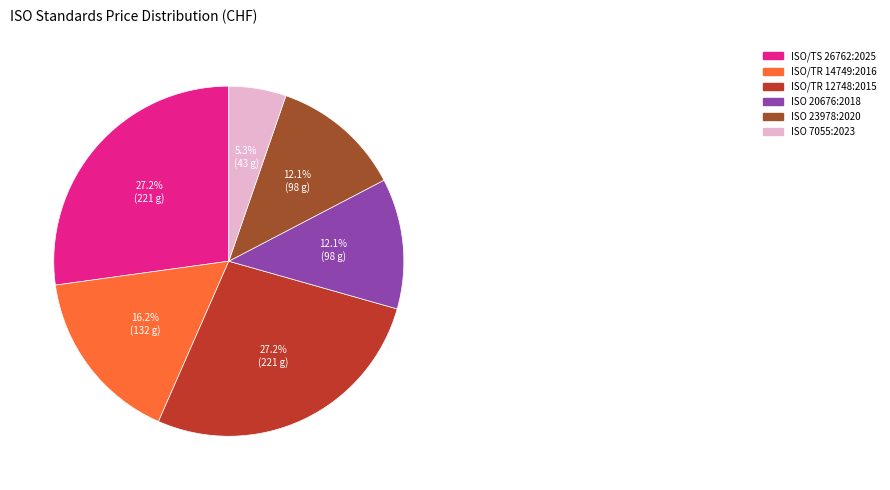

Is ISO/TR 14749:2016 the majority of the pie?

No